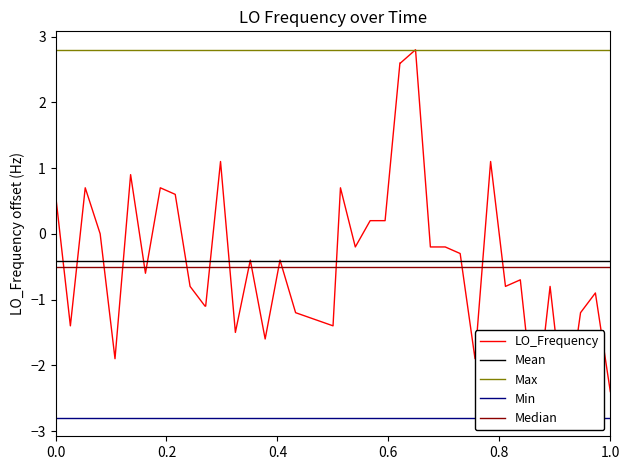

How many values are above zero?

13